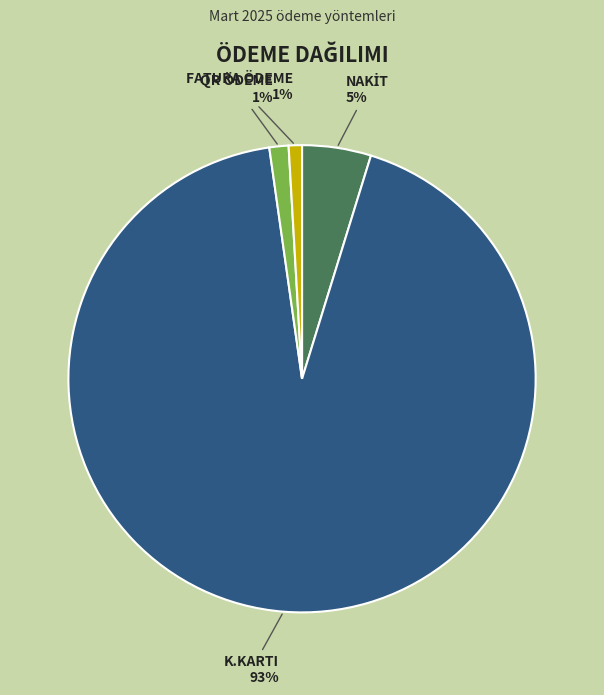

What is the largest slice in the pie chart?

K.KARTI